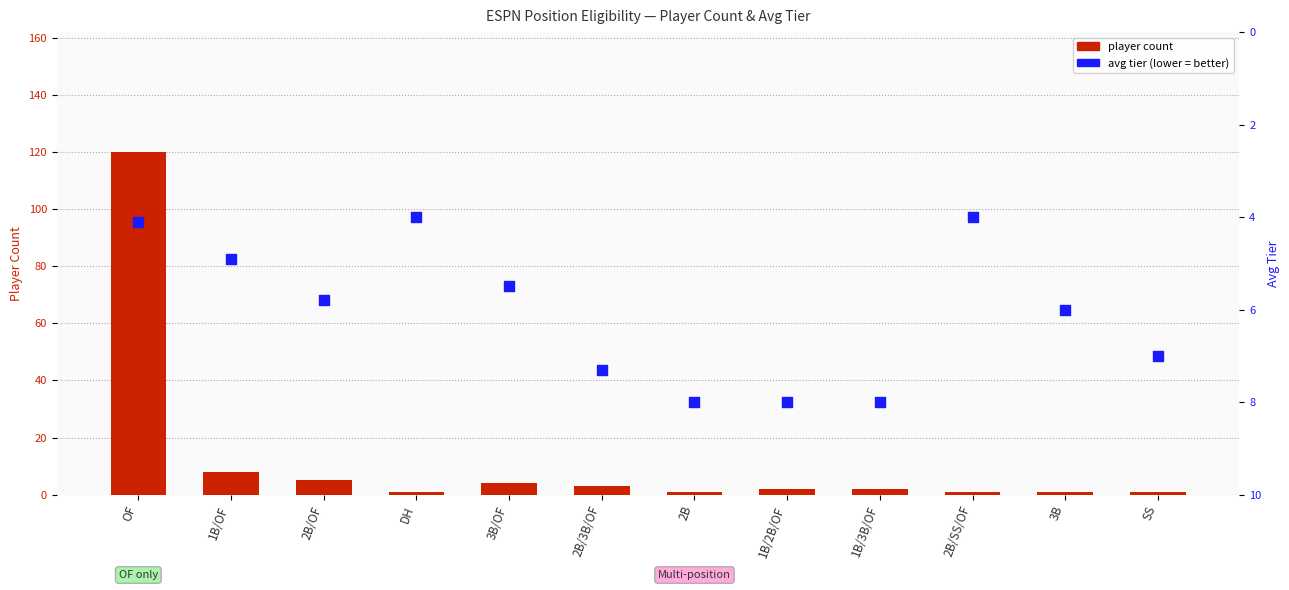

Which series has the widest spread of Y values?

player count